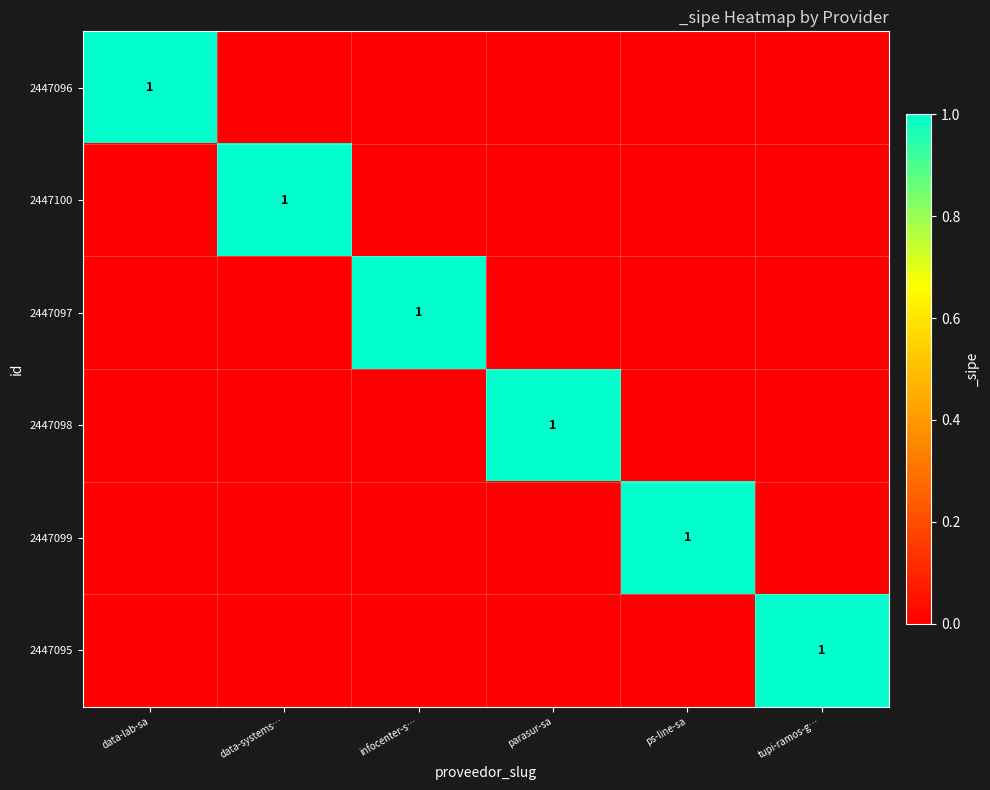

The 2447100 series shows 1 at data-systems…. True or false?

True